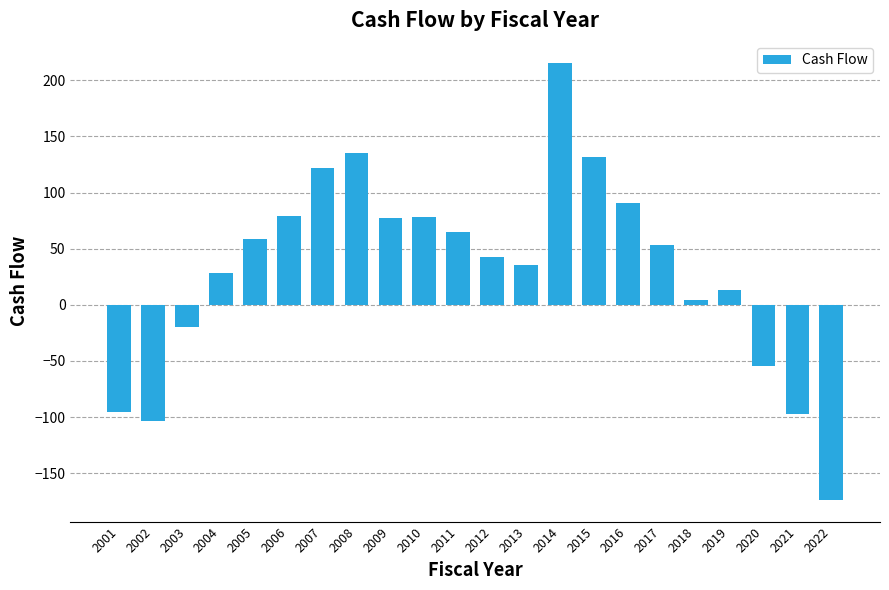

What is the sum of the values at 2018 and 2021?

-92.7